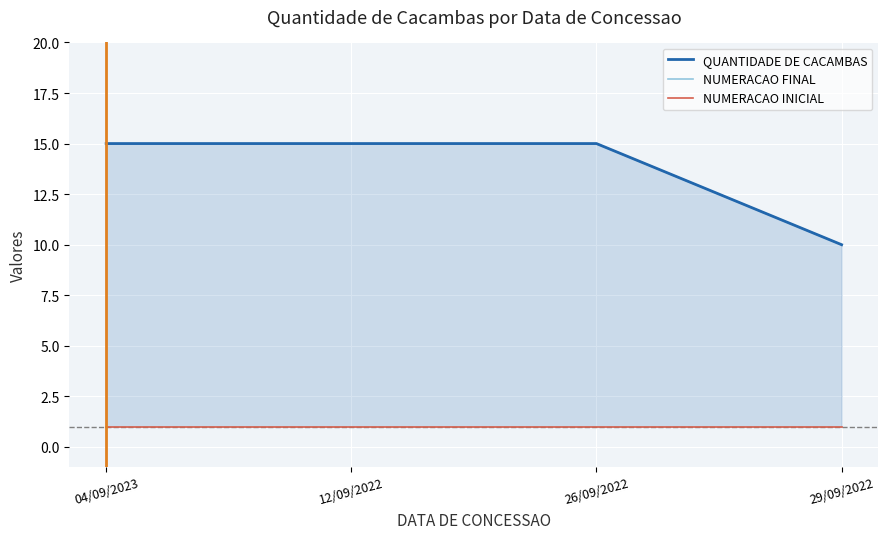

What are all the series names shown in the legend?

QUANTIDADE DE CACAMBAS, NUMERACAO FINAL, NUMERACAO INICIAL